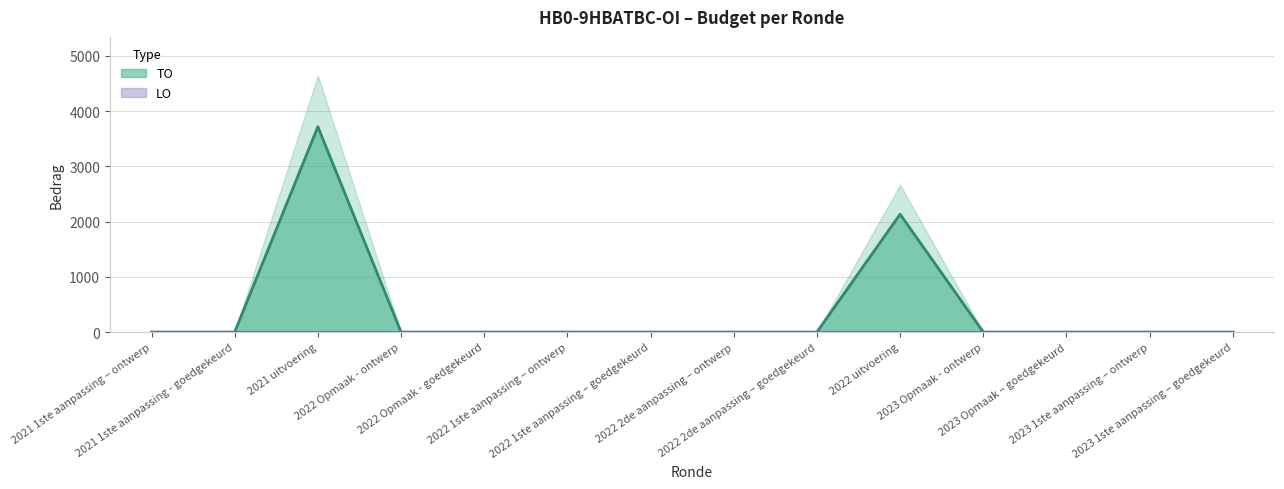

Reading right to left, transcribe all the data shown in this chart.

2023 1ste aanpassing – goedgekeurd=0	2023 1ste aanpassing – ontwerp=0	2023 Opmaak – goedgekeurd=0	2023 Opmaak - ontwerp=0	2022 uitvoering=2134	2022 2de aanpassing – goedgekeurd=0	2022 2de aanpassing – ontwerp=0	2022 1ste aanpassing – goedgekeurd=0	2022 1ste aanpassing – ontwerp=0	2022 Opmaak - goedgekeurd=0	2022 Opmaak - ontwerp=0	2021 uitvoering=3718	2021 1ste aanpassing - goedgekeurd=0	2021 1ste aanpassing – ontwerp=0